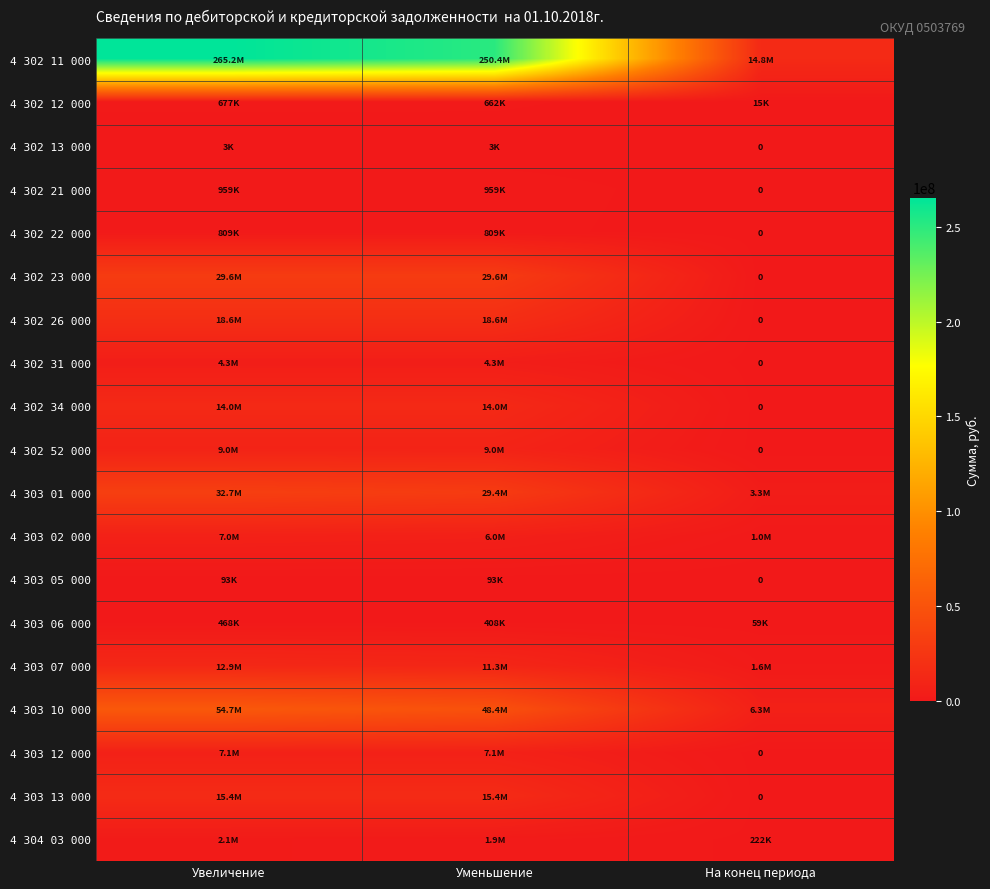

List the labels in order of 4 303 01 000 value, smallest first.

На конец периода, Уменьшение, Увеличение